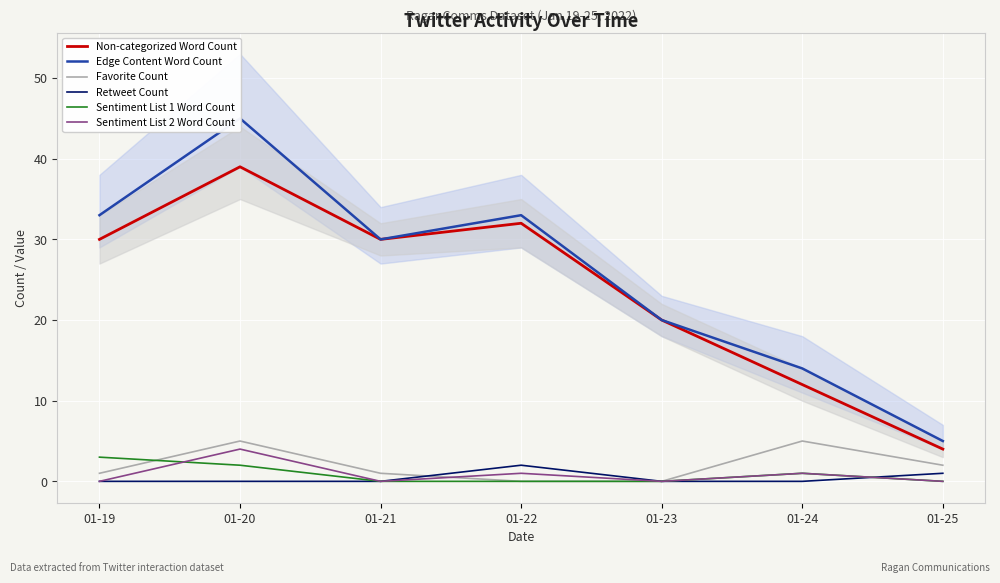

How many data points in Sentiment List 1 Word Count are above 0?

3